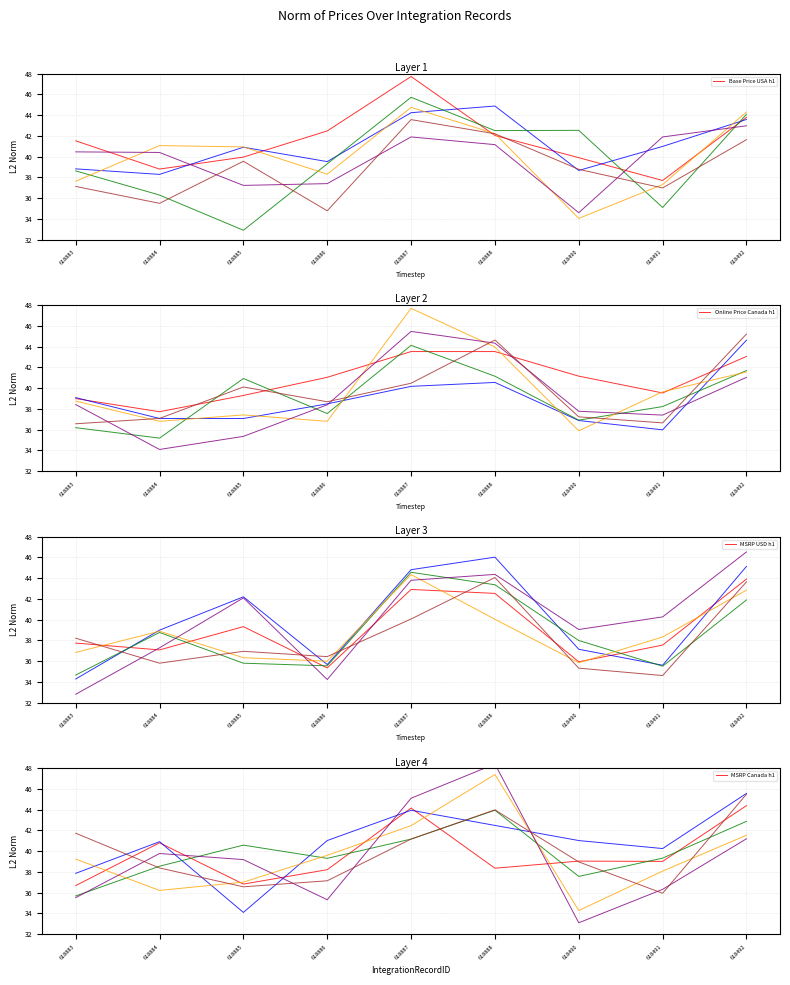

At how many categories does at least one series exceed 38?

9